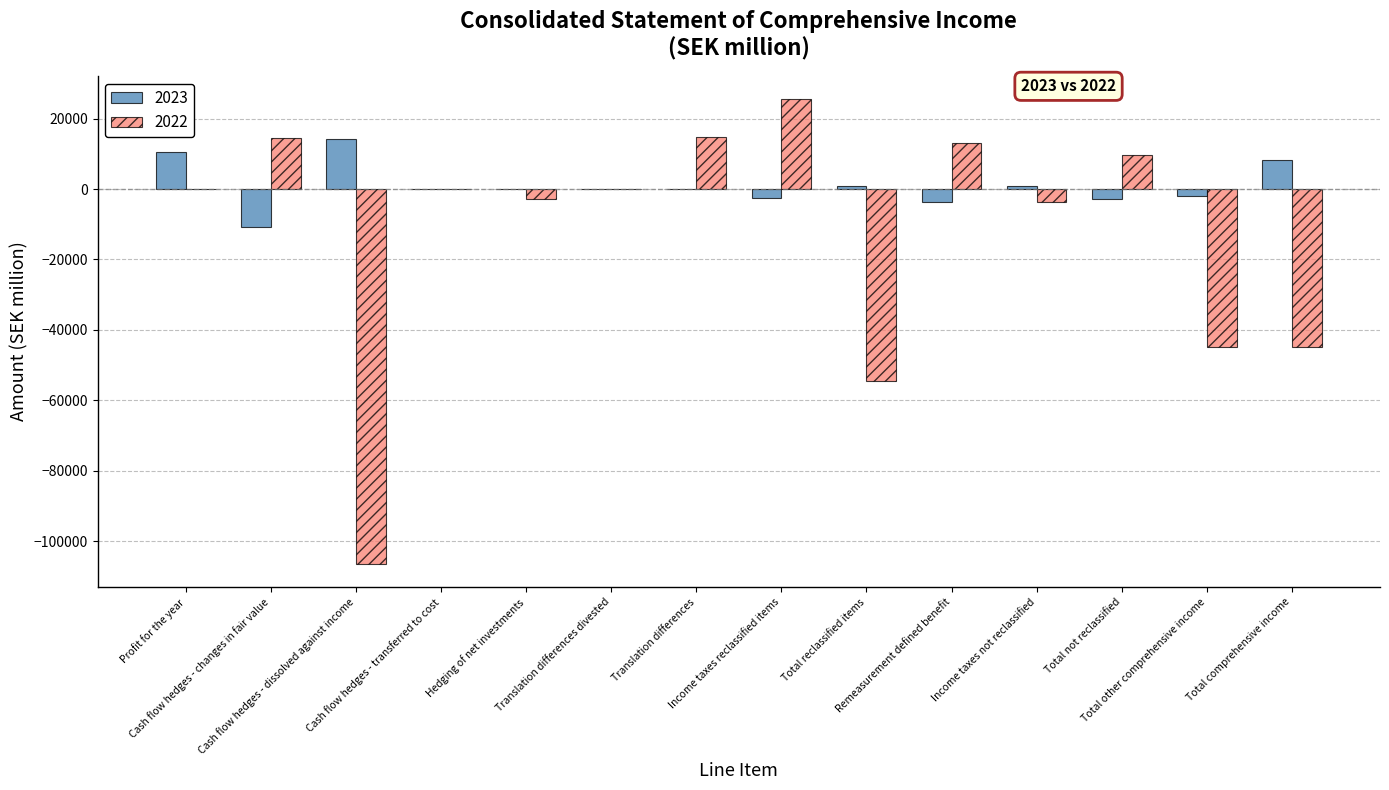

Which series has the largest total across all categories?

2023